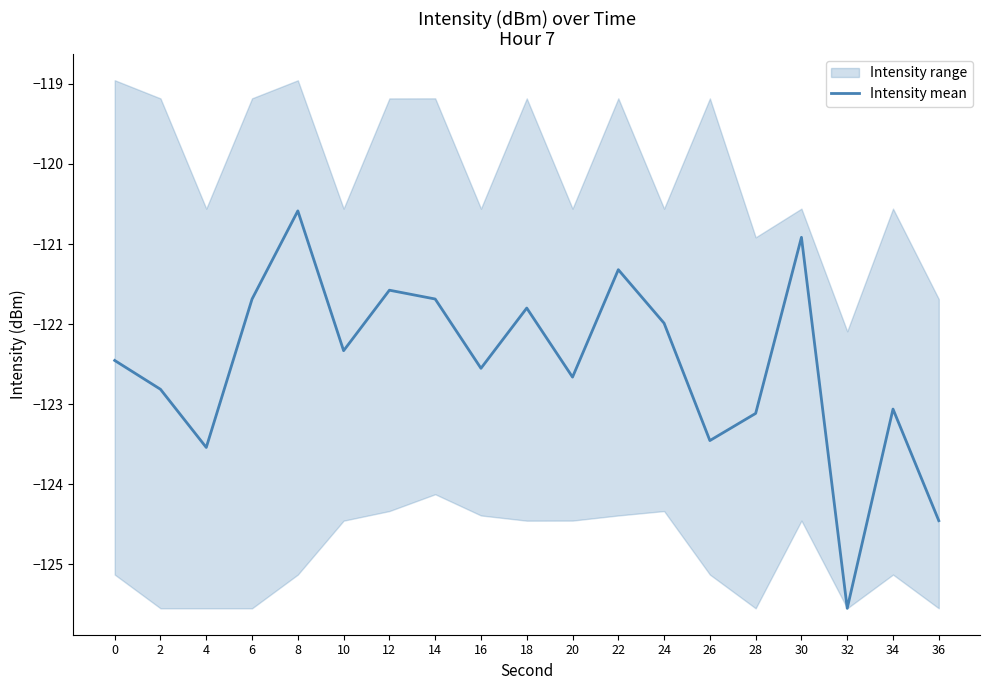

How many interior local peaks (higher than both neighbors) does the data have?

6